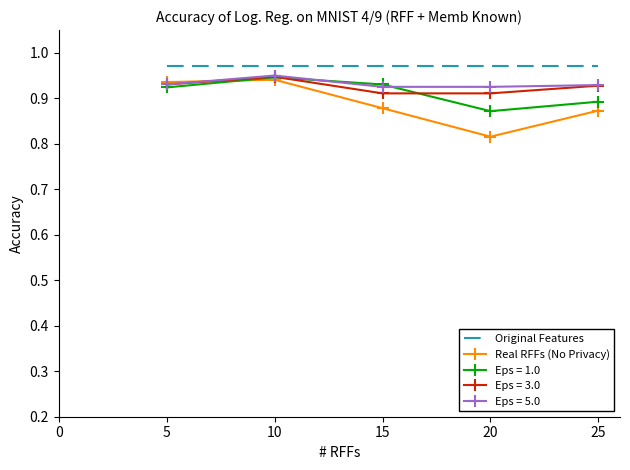

Is it true that Eps = 5.0 equals 0.9 at 15?

True